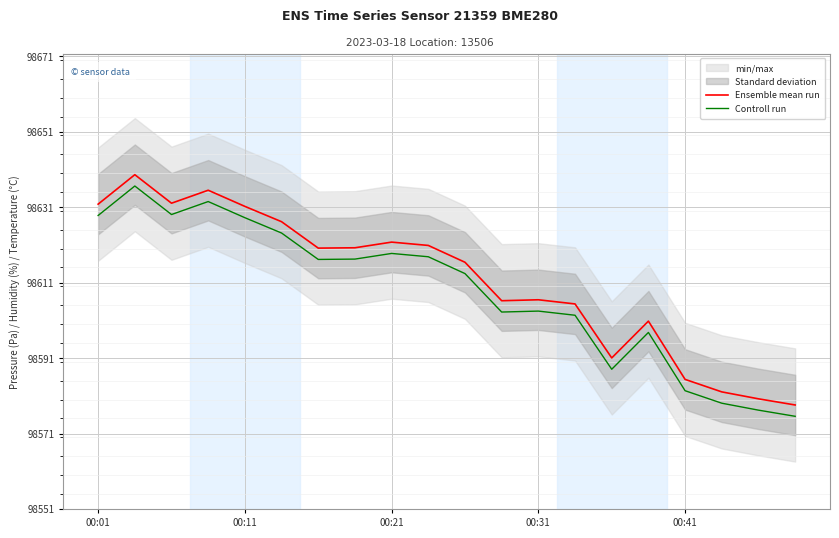

True or false: Ensemble mean run and Controll run cross at least once.

False